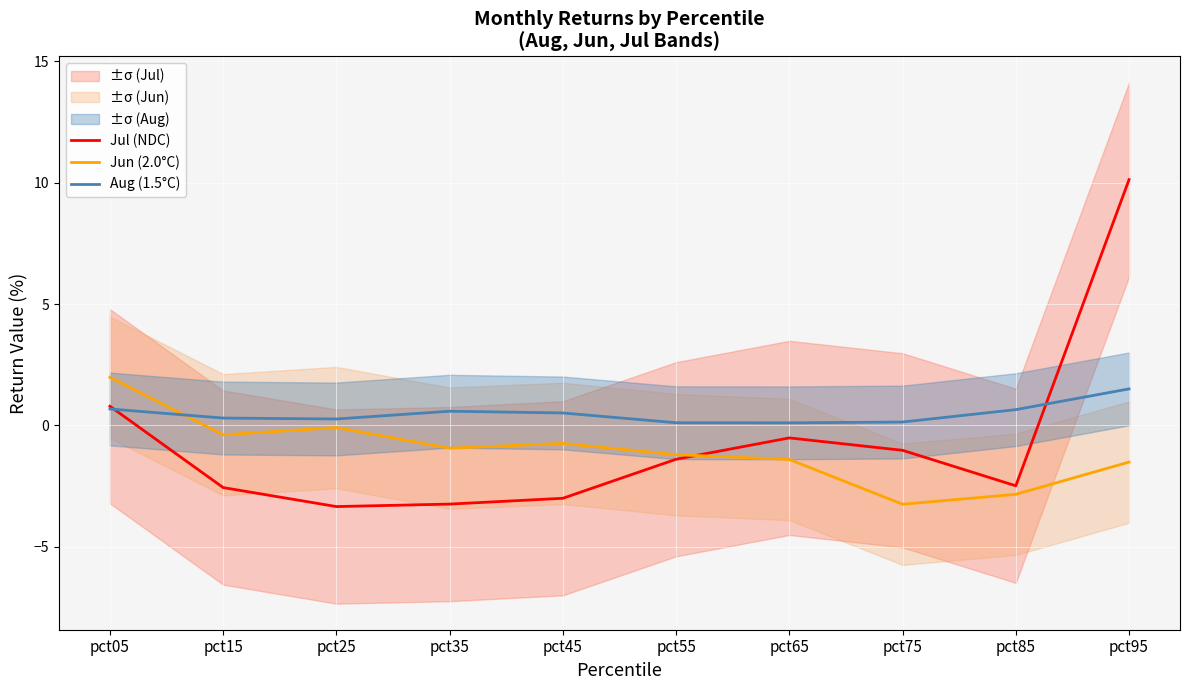

What is the average value of the Jul (NDC) series?

-0.7